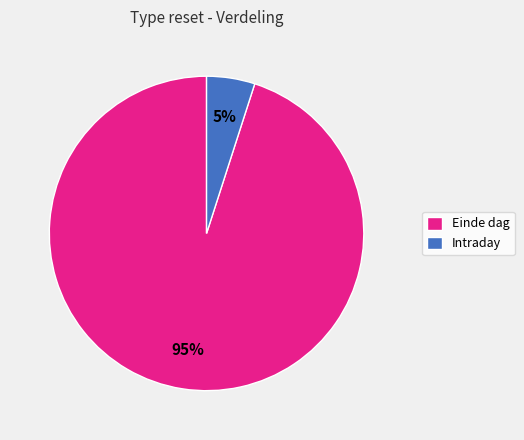

What percentage is the Intraday slice, to the nearest percent?

5%